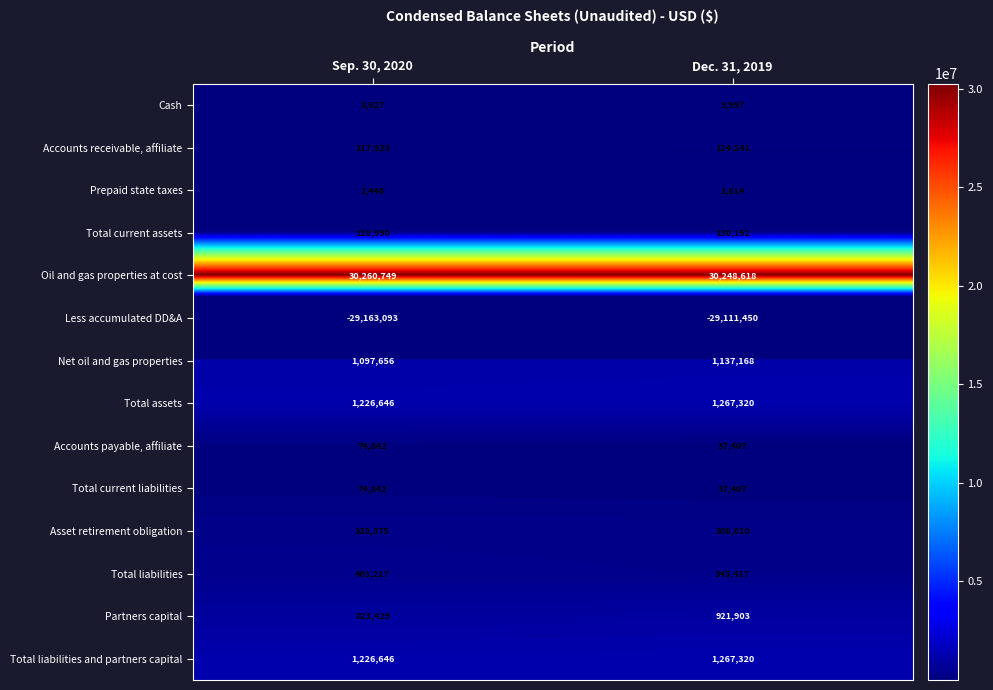

What is the spread (max minus min) of values at Sep. 30, 2020?

59423842